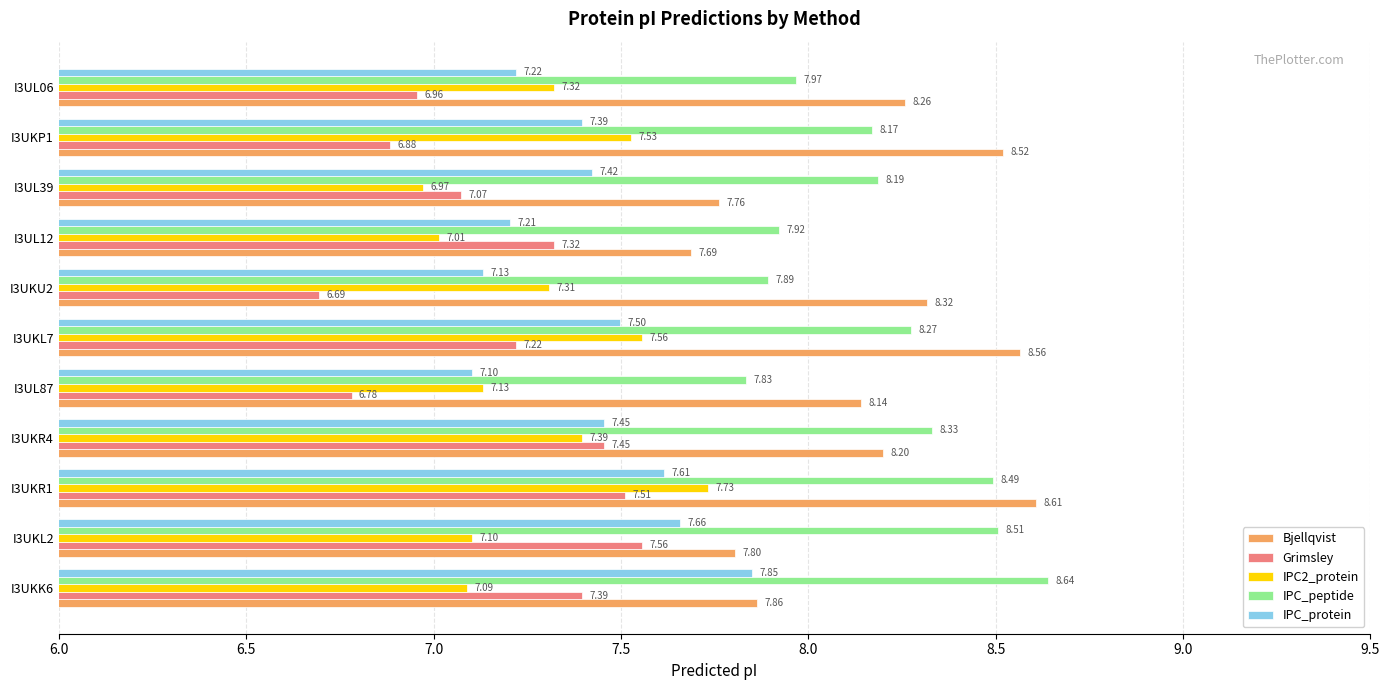

What is the difference between the second highest and second lowest values in the IPC_protein series?

0.5